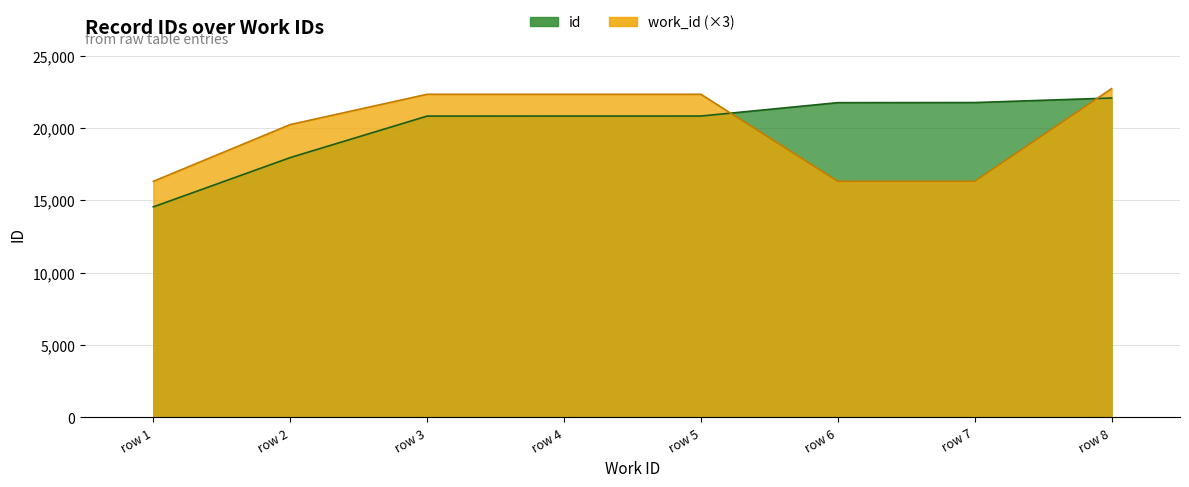

List the series in order of their peak value, lowest first.

id, work_id